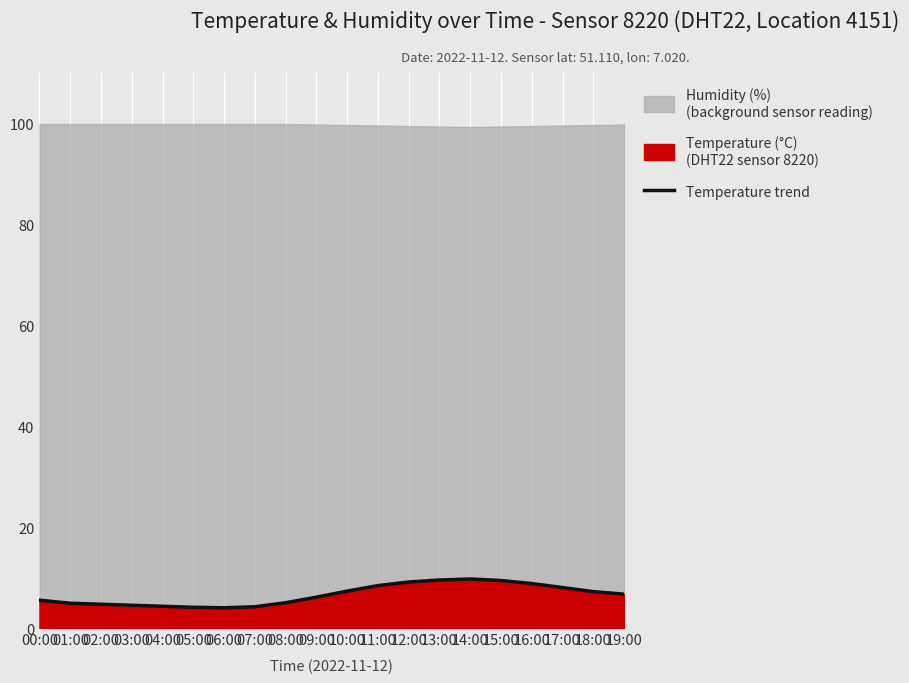

What is the highest value of the Temperature trend series?

9.8